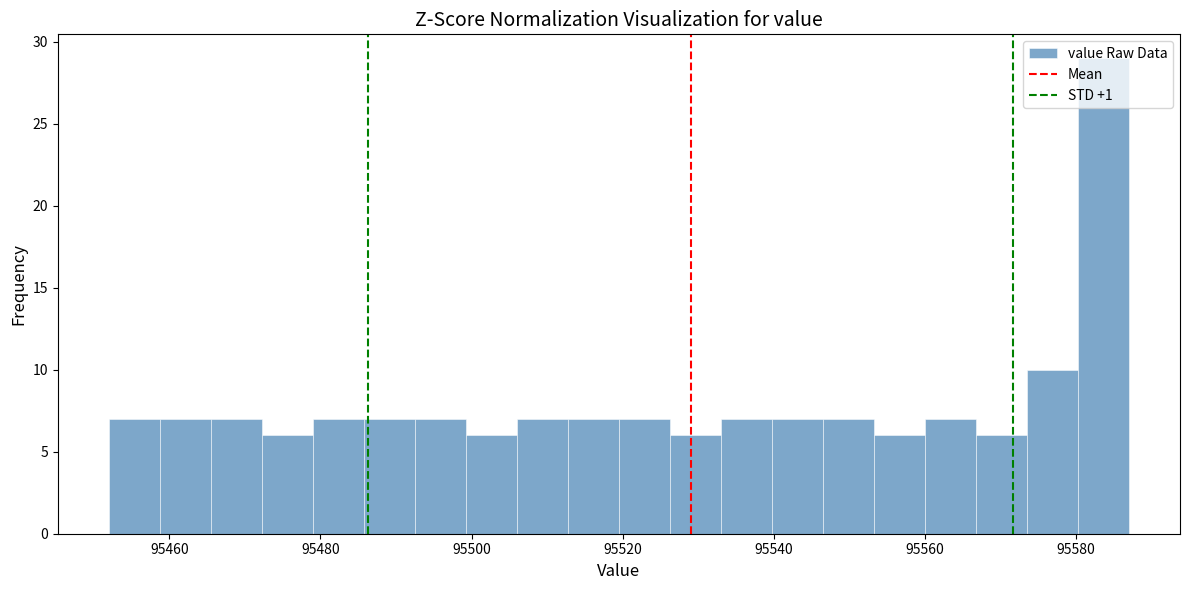

Around what value on the x-axis is the tallest bar? Give the approximate position of its centre, as read against the axis.

95584